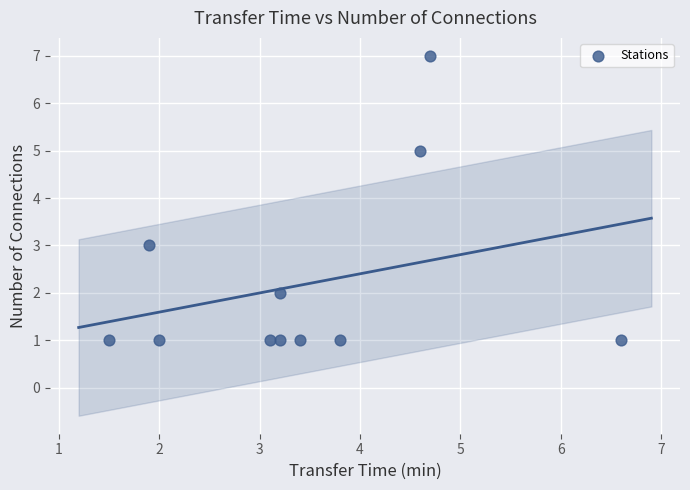

What is the range of Y values (max minus min)?

6